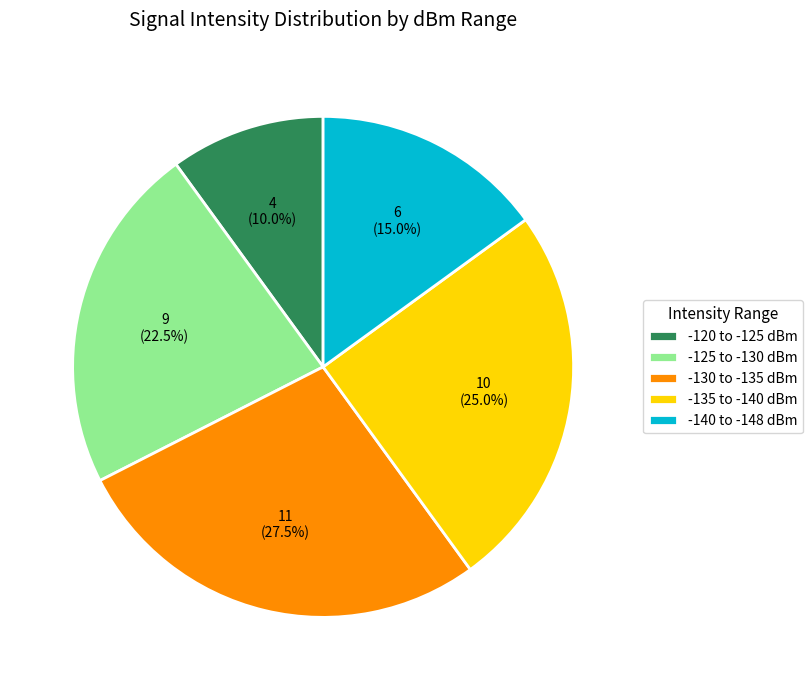

What is the largest slice in the pie chart?

-130 to -135 dBm